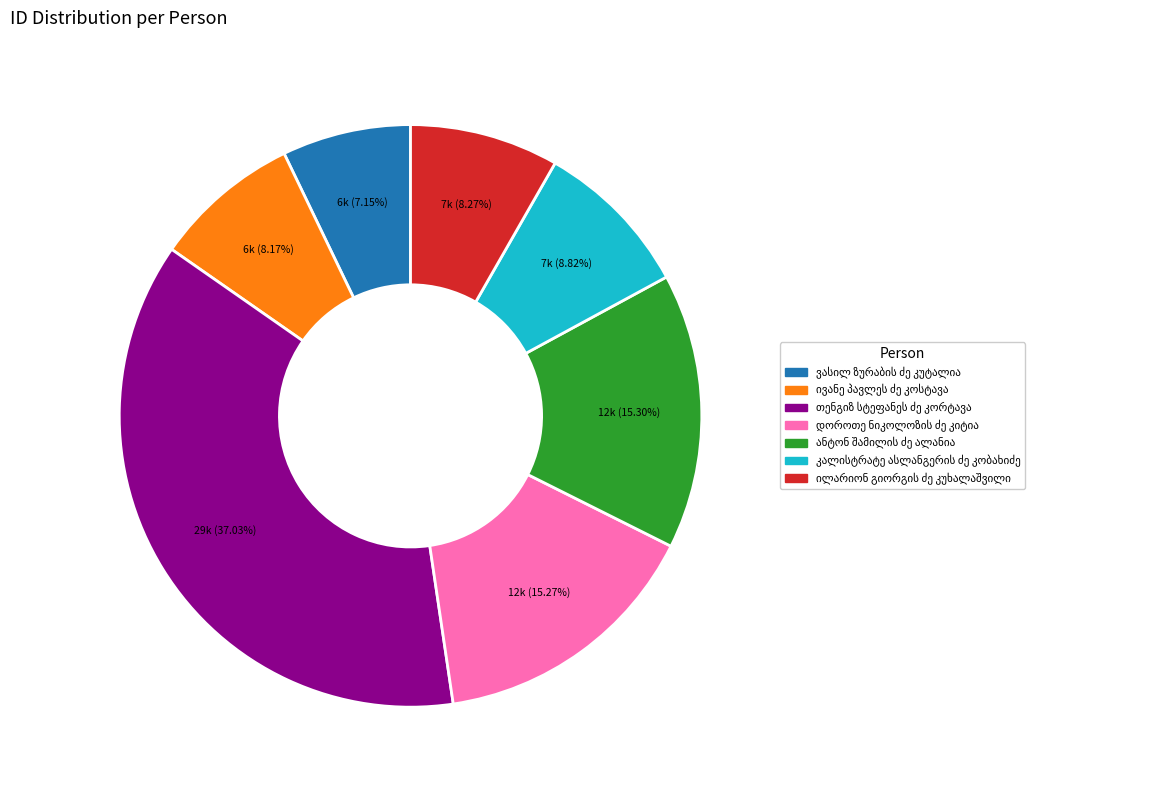

Does any single category account for the majority?

No